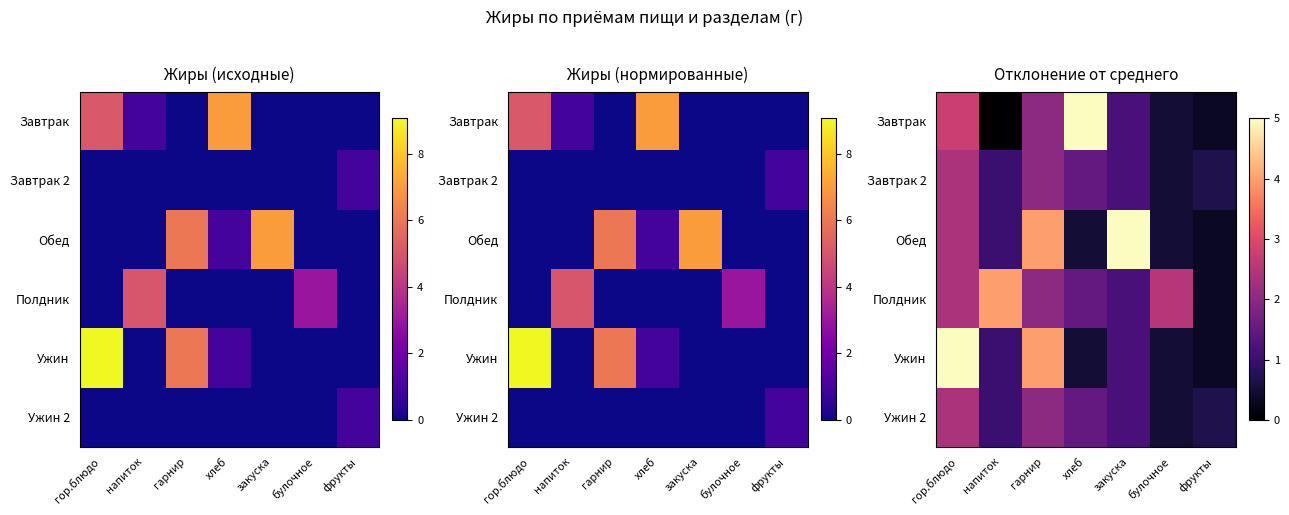

What value does the Ужин series have at фрукты?

0.3